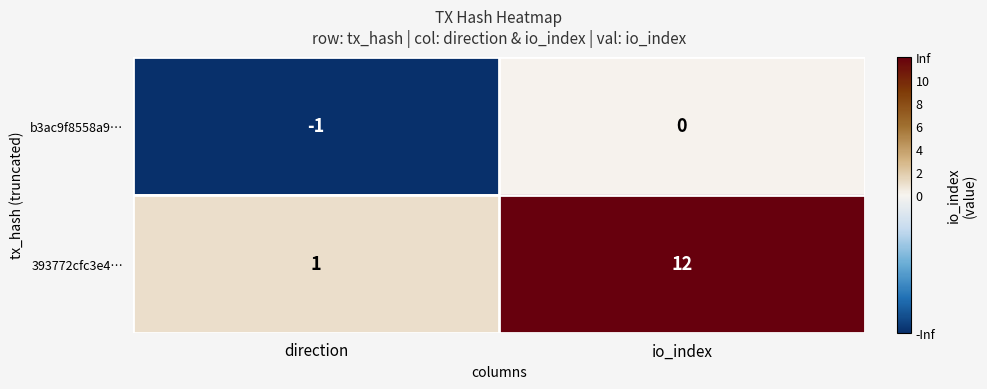

Which series has the largest total across all categories?

393772cfc3e4…